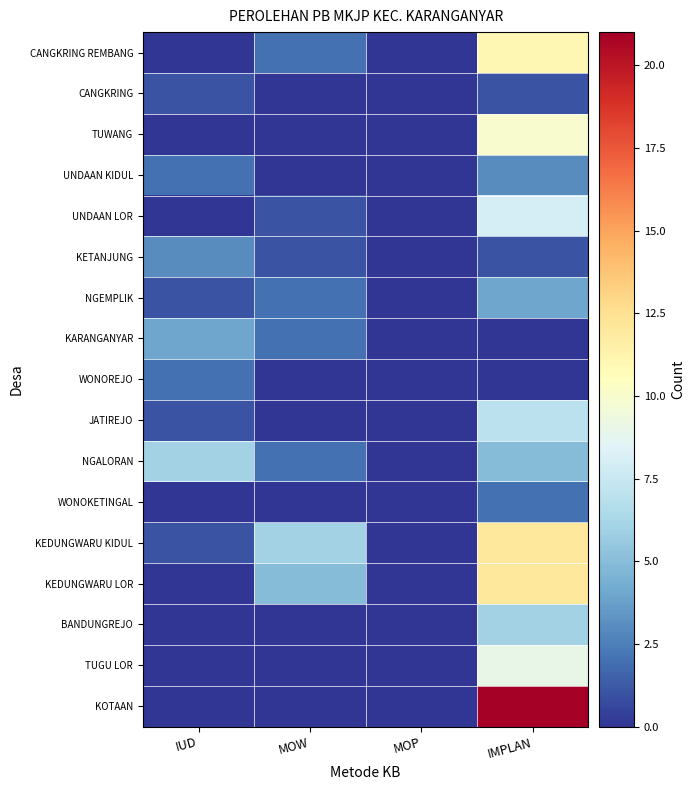

Reading left to right, what are all the values shown in this chart?

CANGKRING REMBANG: IUD=0	MOW=2	MOP=0	IMPLAN=11
CANGKRING: IUD=1	MOW=0	MOP=0	IMPLAN=1
TUWANG: IUD=0	MOW=0	MOP=0	IMPLAN=10
UNDAAN KIDUL: IUD=2	MOW=0	MOP=0	IMPLAN=3
UNDAAN LOR: IUD=0	MOW=1	MOP=0	IMPLAN=8
KETANJUNG: IUD=3	MOW=1	MOP=0	IMPLAN=1
NGEMPLIK: IUD=1	MOW=2	MOP=0	IMPLAN=4
KARANGANYAR: IUD=4	MOW=2	MOP=0	IMPLAN=0
WONOREJO: IUD=2	MOW=0	MOP=0	IMPLAN=0
JATIREJO: IUD=1	MOW=0	MOP=0	IMPLAN=7
NGALORAN: IUD=6	MOW=2	MOP=0	IMPLAN=5
WONOKETINGAL: IUD=0	MOW=0	MOP=0	IMPLAN=2
KEDUNGWARU KIDUL: IUD=1	MOW=6	MOP=0	IMPLAN=12
KEDUNGWARU LOR: IUD=0	MOW=5	MOP=0	IMPLAN=12
BANDUNGREJO: IUD=0	MOW=0	MOP=0	IMPLAN=6
TUGU LOR: IUD=0	MOW=0	MOP=0	IMPLAN=9
KOTAAN: IUD=0	MOW=0	MOP=0	IMPLAN=21